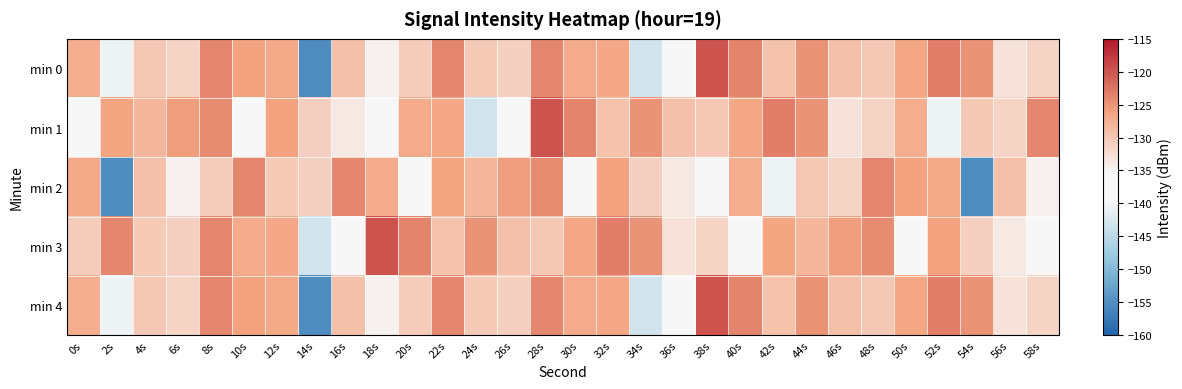

At which category is the sum across all series the highest?

28s